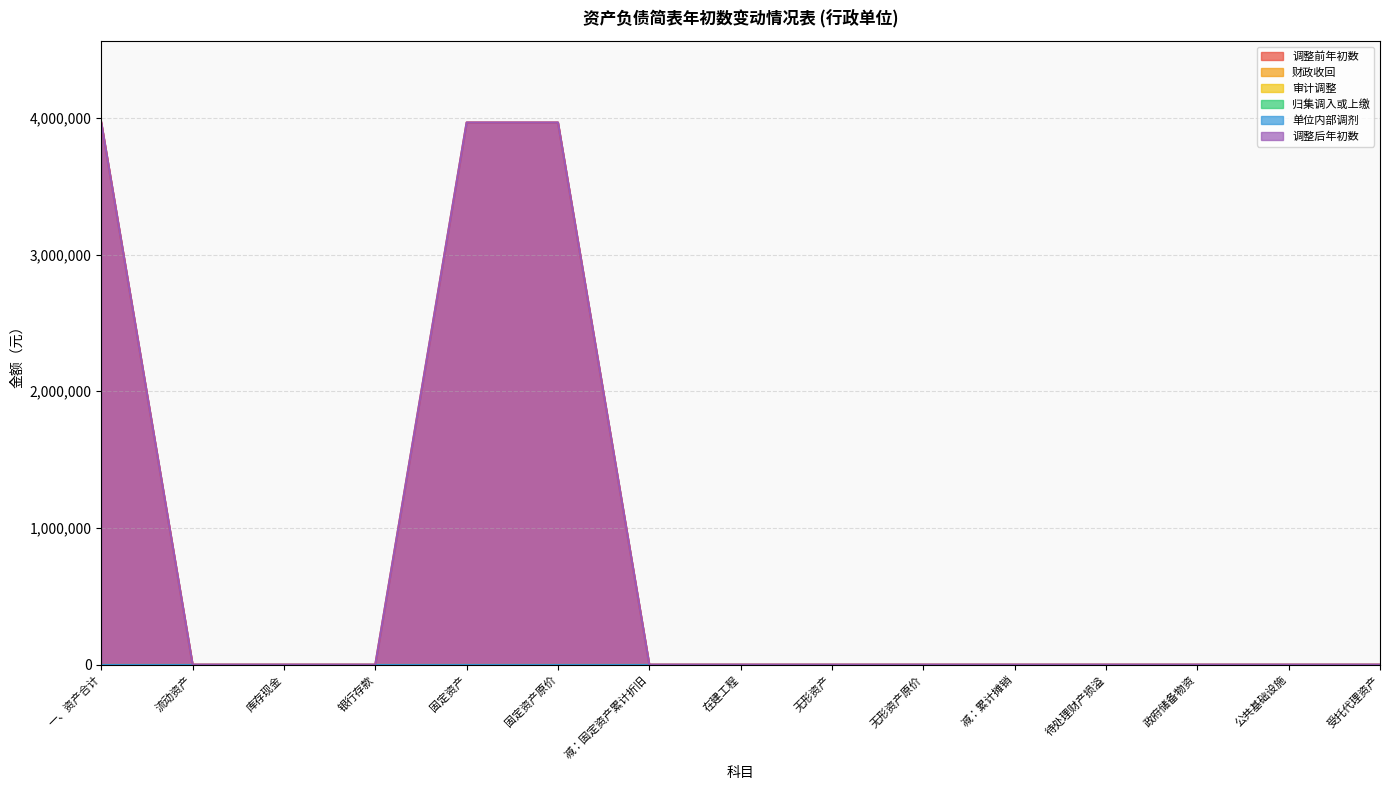

How many categories are shown in the chart?

15